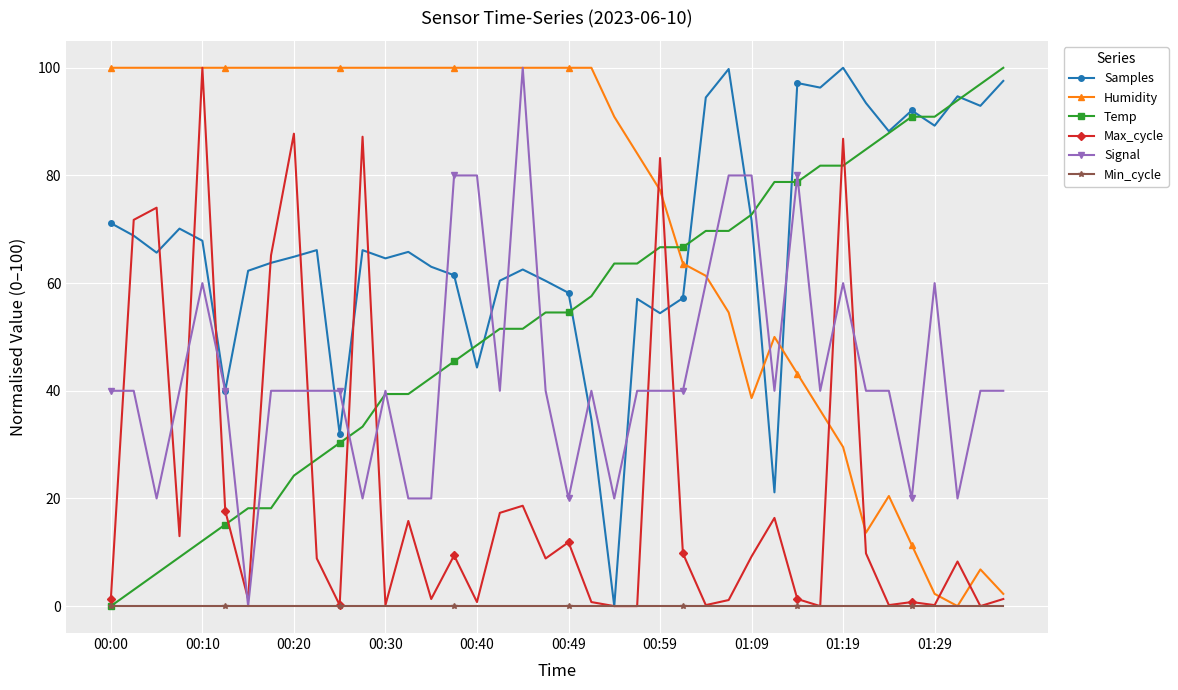

How many intersections are there between Signal and Max_cycle?

12